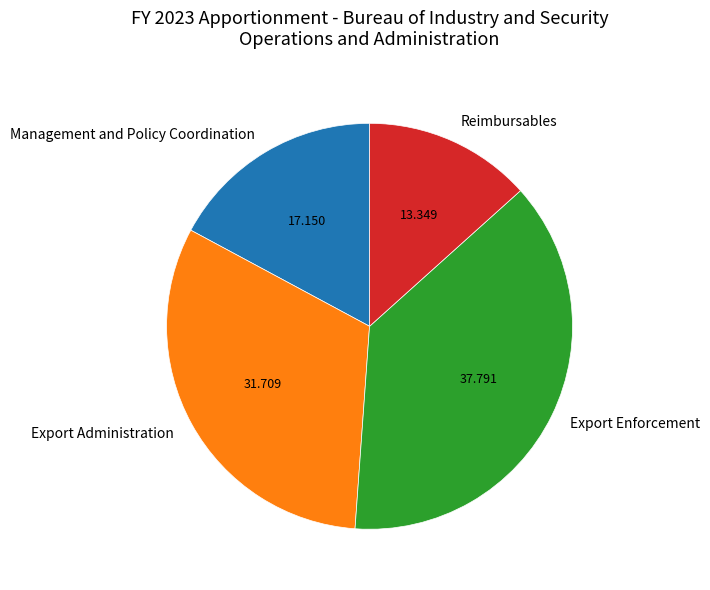

True or false: Reimbursables accounts for 13% of the total.

True